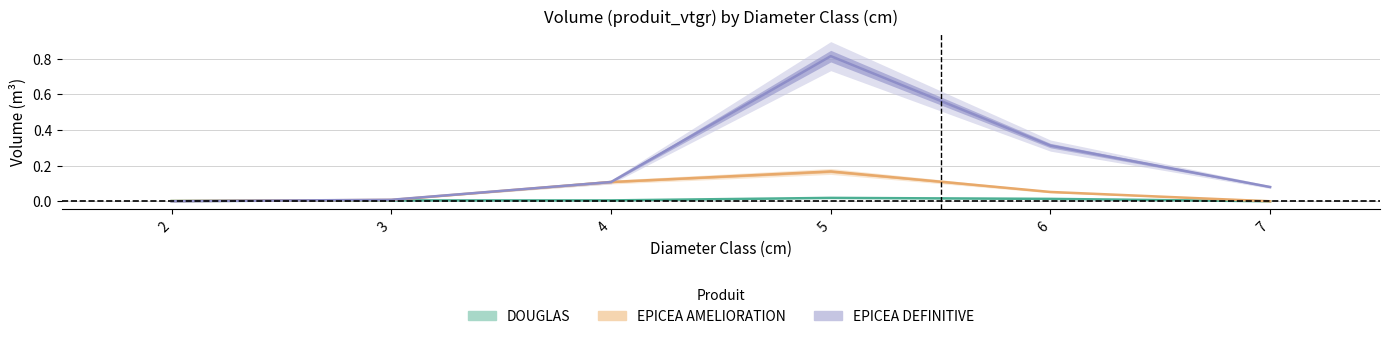

What is the difference between the highest and lowest values at 5?

0.8